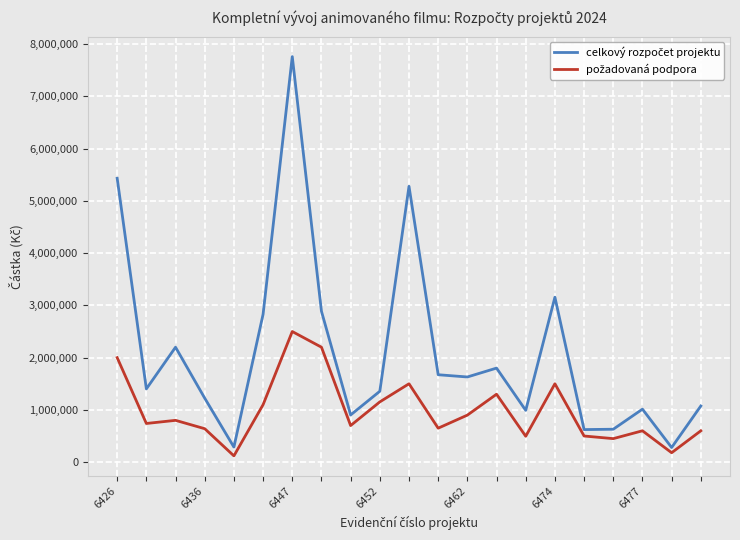

What is the greatest value displayed?

7762550